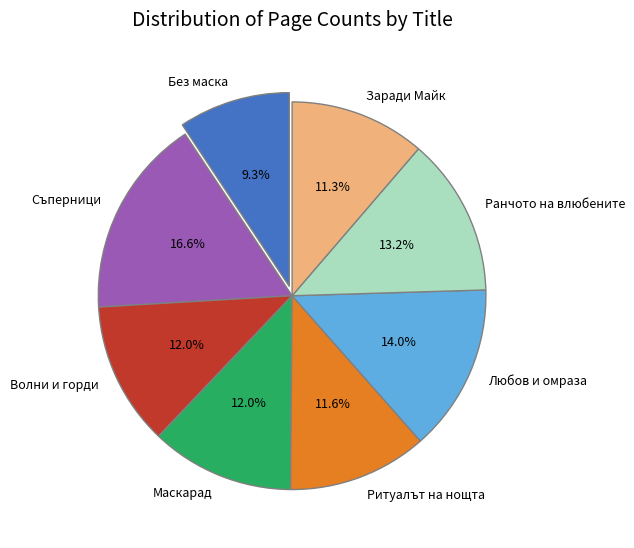

To the nearest percent, what is the difference between the largest and smallest slice percentages?

7%